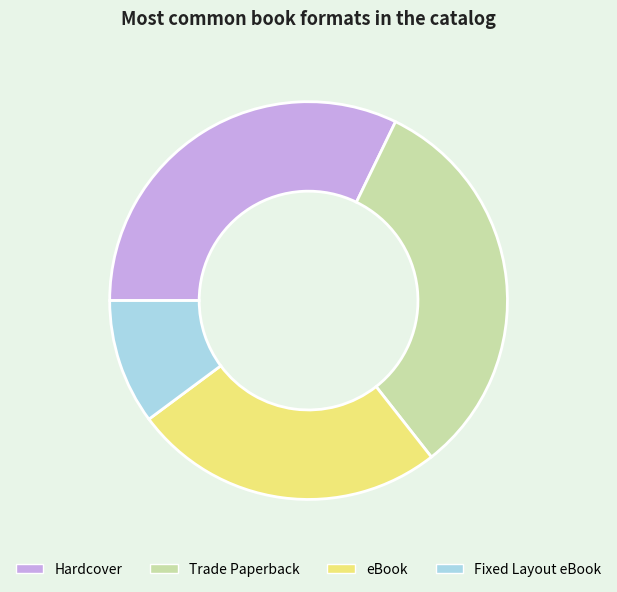

True or false: Fixed Layout eBook accounts for 15% of the total.

False